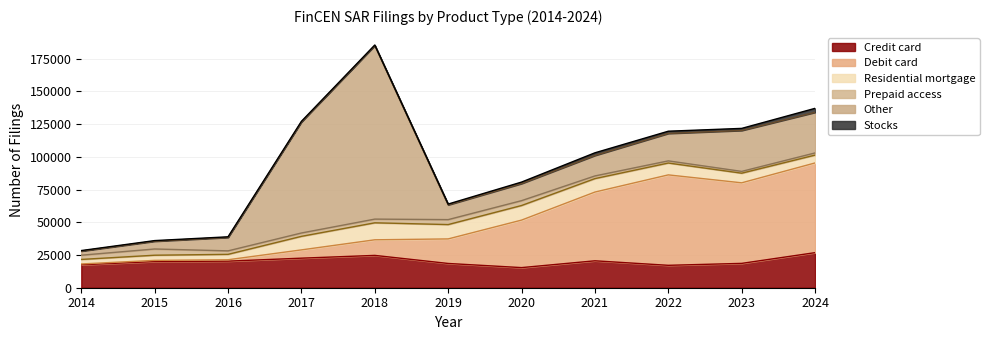

At how many categories does at least one series exceed 43354?

6